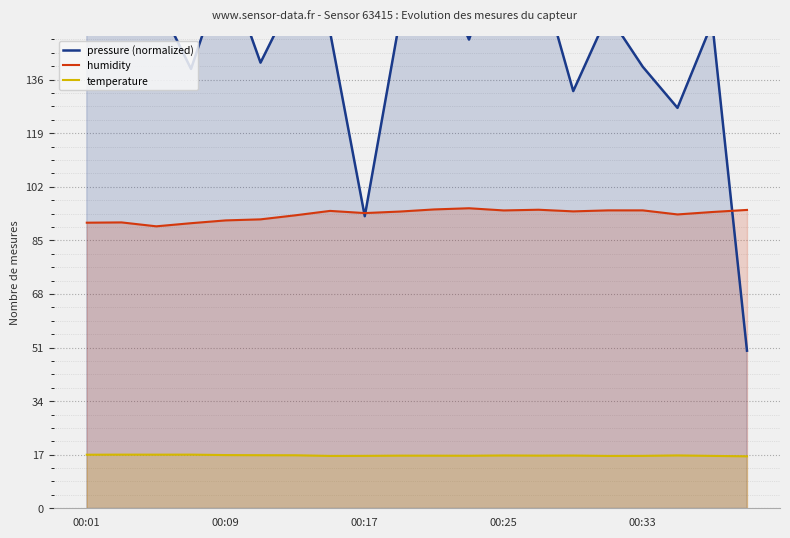

True or false: temperature and pressure (normalized) intersect in this chart.

False